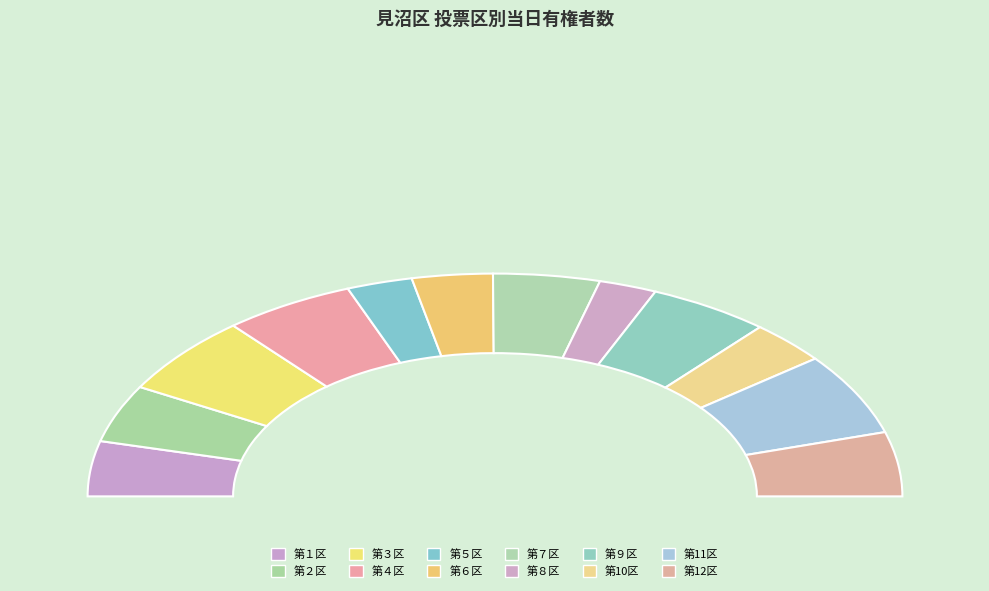

How many segments does this pie chart have?

12